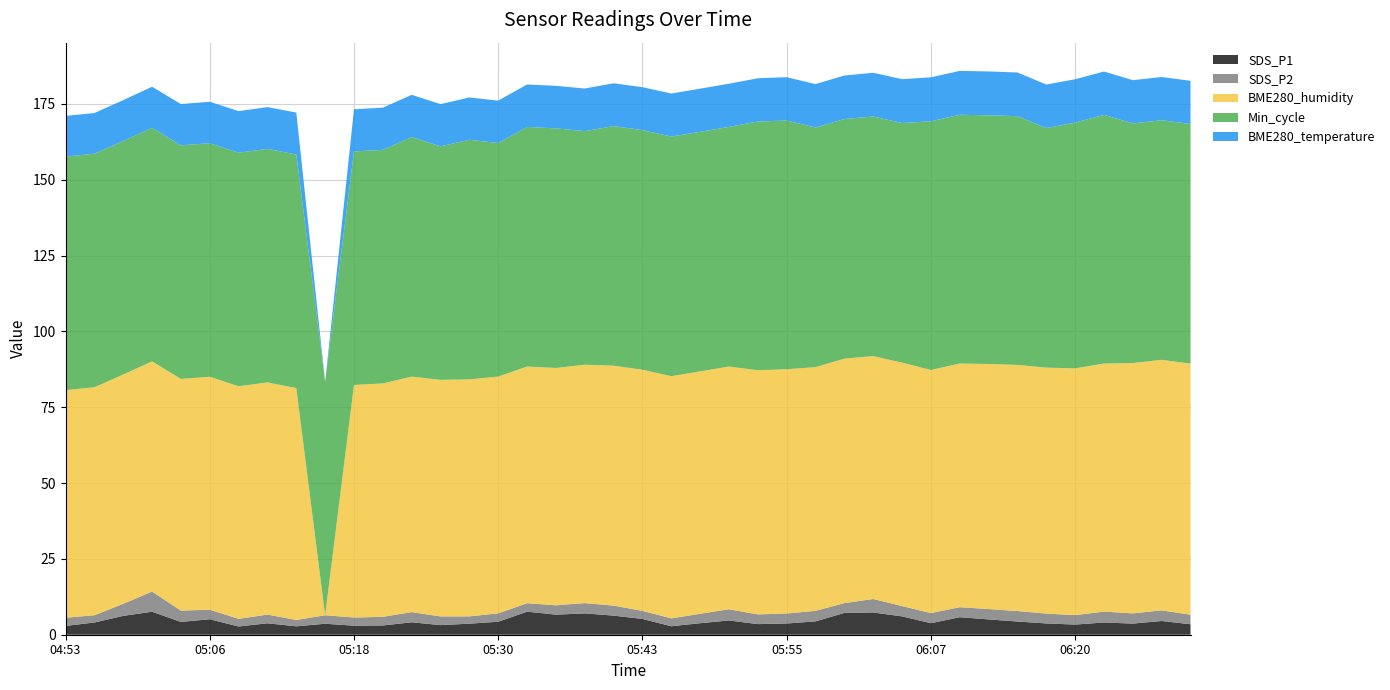

Reading left to right, list all the values displayed in this chart.

SDS_P1: 04:53=2.9	04:56=4.0	04:58=6.2	05:01=7.6	05:03=4.2	05:06=5.1	05:08=2.7	05:10=3.8	05:13=2.8	05:15=3.6	05:18=3.0	05:20=3.0	05:23=4.1	05:25=3.2	05:28=3.6	05:30=4.3	05:33=7.6	05:35=6.6	05:38=7.0	05:40=6.3	05:43=5.2	05:45=2.8	05:47=3.8	05:50=4.7	05:52=3.5	05:55=3.7	05:57=4.4	06:00=7.2	06:02=7.3	06:05=6.0	06:07=3.8	06:10=5.8	06:12=5.0	06:15=4.3	06:17=3.7	06:20=3.4	06:22=4.0	06:24=3.7	06:27=4.5	06:29=3.5
SDS_P2: 04:53=2.7	04:56=2.4	04:58=4.0	05:01=6.7	05:03=3.7	05:06=3.2	05:08=2.5	05:10=2.9	05:13=2.1	05:15=2.8	05:18=2.7	05:20=2.9	05:23=3.4	05:25=2.9	05:28=2.4	05:30=2.8	05:33=2.8	05:35=3.1	05:38=3.4	05:40=3.3	05:43=2.7	05:45=2.6	05:47=3.1	05:50=3.7	05:52=3.2	05:55=3.3	05:57=3.5	06:00=3.2	06:02=4.5	06:05=3.4	06:07=3.4	06:10=3.3	06:12=3.4	06:15=3.5	06:17=3.2	06:20=3.1	06:22=3.6	06:24=3.4	06:27=3.5	06:29=3.1
BME280_humidity: 04:53=75.0	04:56=75.2	04:58=75.6	05:01=75.9	05:03=76.4	05:06=76.8	05:08=76.7	05:10=76.5	05:13=76.5	05:15=0.0	05:18=76.7	05:20=77.0	05:23=77.6	05:25=78.0	05:28=78.1	05:30=78.1	05:33=78.0	05:35=78.2	05:38=78.6	05:40=79.1	05:43=79.5	05:45=79.8	05:47=79.9	05:50=80.0	05:52=80.5	05:55=80.5	05:57=80.4	06:00=80.6	06:02=80.1	06:05=80.3	06:07=80.1	06:10=80.3	06:12=80.8	06:15=81.2	06:17=81.1	06:20=81.4	06:22=81.8	06:24=82.5	06:27=82.6	06:29=82.8
Min_cycle: 04:53=77.0	04:56=77.0	04:58=77.0	05:01=77.0	05:03=77.0	05:06=77.0	05:08=77.0	05:10=77.0	05:13=77.0	05:15=77.0	05:18=77.0	05:20=77.0	05:23=79.0	05:25=77.0	05:28=79.0	05:30=77.0	05:33=79.0	05:35=79.0	05:38=77.0	05:40=79.0	05:43=79.0	05:45=79.0	05:47=79.0	05:50=79.0	05:52=82.0	05:55=82.0	05:57=79.0	06:00=79.0	06:02=79.0	06:05=79.0	06:07=82.0	06:10=82.0	06:12=82.0	06:15=82.0	06:17=79.0	06:20=81.0	06:22=82.0	06:24=79.0	06:27=79.0	06:29=79.0
BME280_temperature: 04:53=13.4	04:56=13.4	04:58=13.5	05:01=13.6	05:03=13.6	05:06=13.7	05:08=13.7	05:10=13.8	05:13=13.8	05:15=0.0	05:18=13.9	05:20=13.9	05:23=13.9	05:25=13.9	05:28=13.9	05:30=14.0	05:33=14.0	05:35=14.0	05:38=14.1	05:40=14.1	05:43=14.2	05:45=14.2	05:47=14.2	05:50=14.2	05:52=14.3	05:55=14.3	05:57=14.3	06:00=14.4	06:02=14.4	06:05=14.5	06:07=14.5	06:10=14.5	06:12=14.4	06:15=14.4	06:17=14.3	06:20=14.3	06:22=14.3	06:24=14.3	06:27=14.3	06:29=14.2